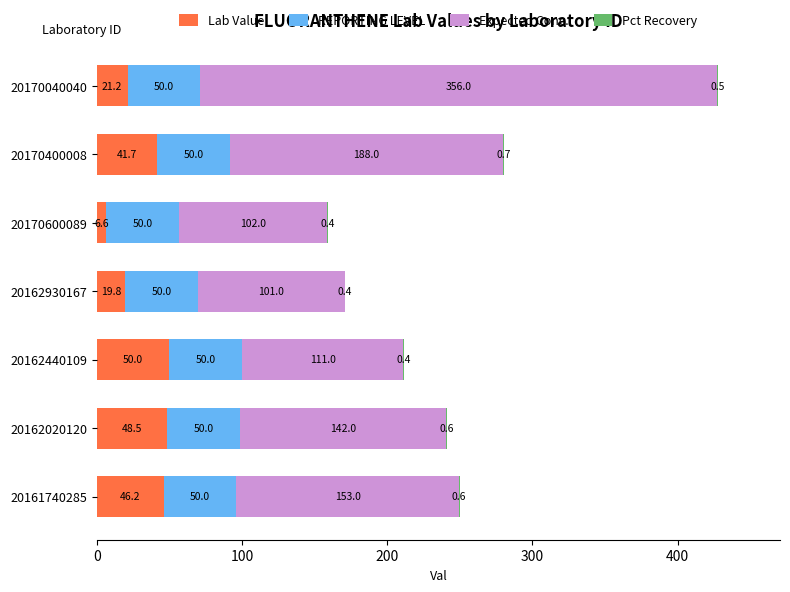

At which category is the sum across all series the highest?

20170040040